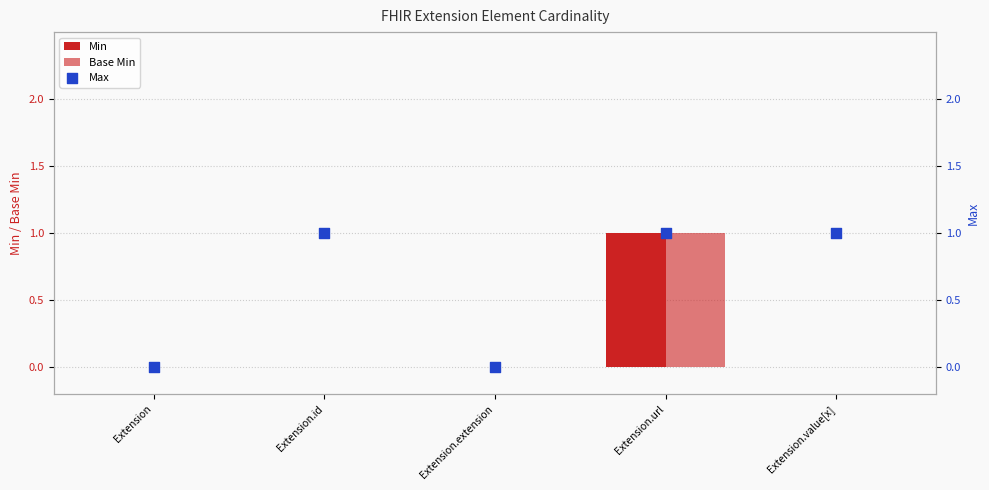

Which series contains the highest Y value?

Min